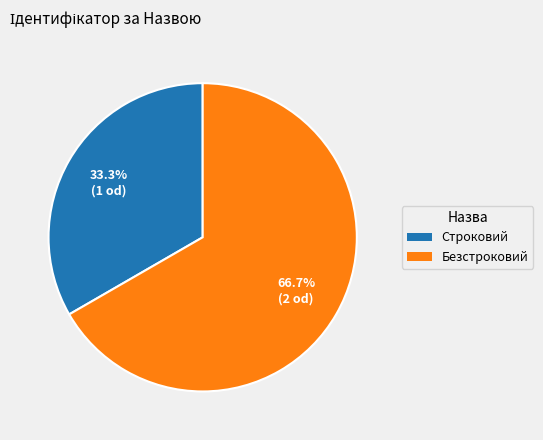

To the nearest percent, what is the difference between the largest and smallest slice percentages?

33%